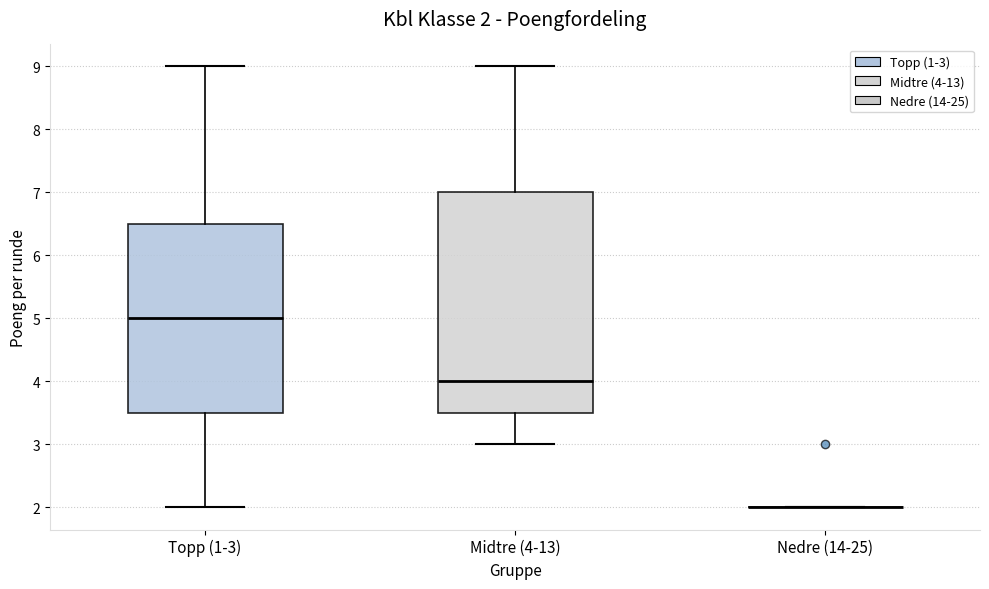

Which box is the tallest, from its lower edge to its upper edge?

Midtre (4-13)